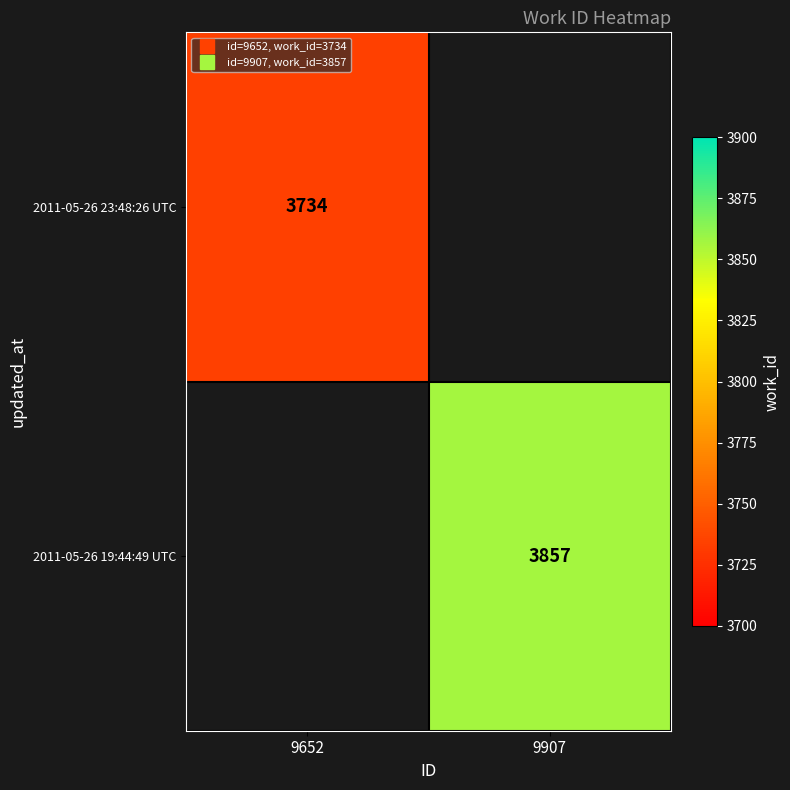

Rank the series by their average value, from highest to lowest.

2011-05-26 23:48:26 UTC, 2011-05-26 19:44:49 UTC